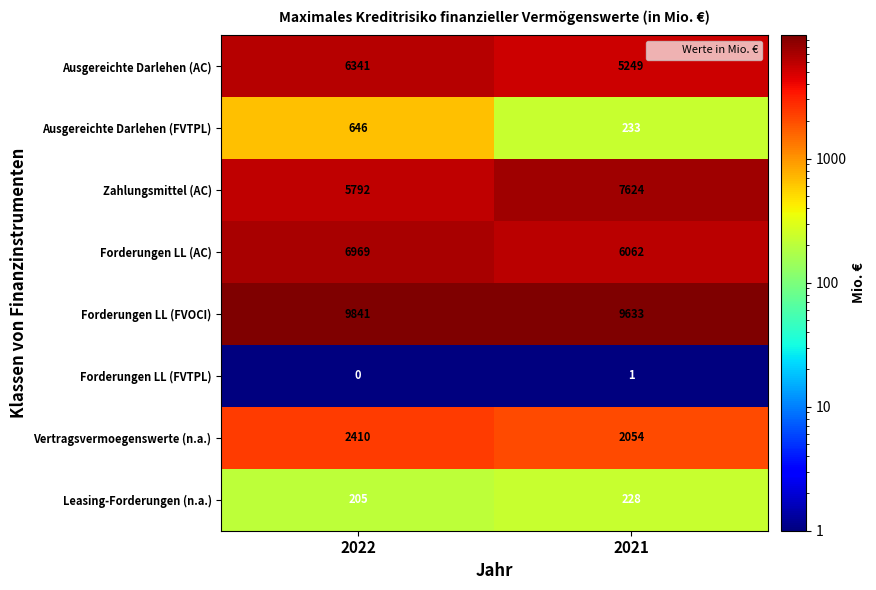

Which category has the highest value across all series?

2022